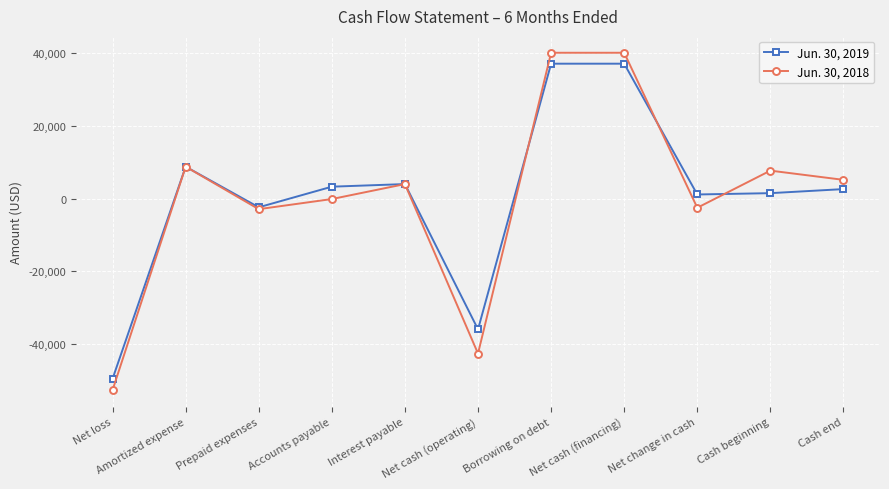

Between Net loss and Net cash (operating), which series saw the biggest shift?

Jun. 30, 2019